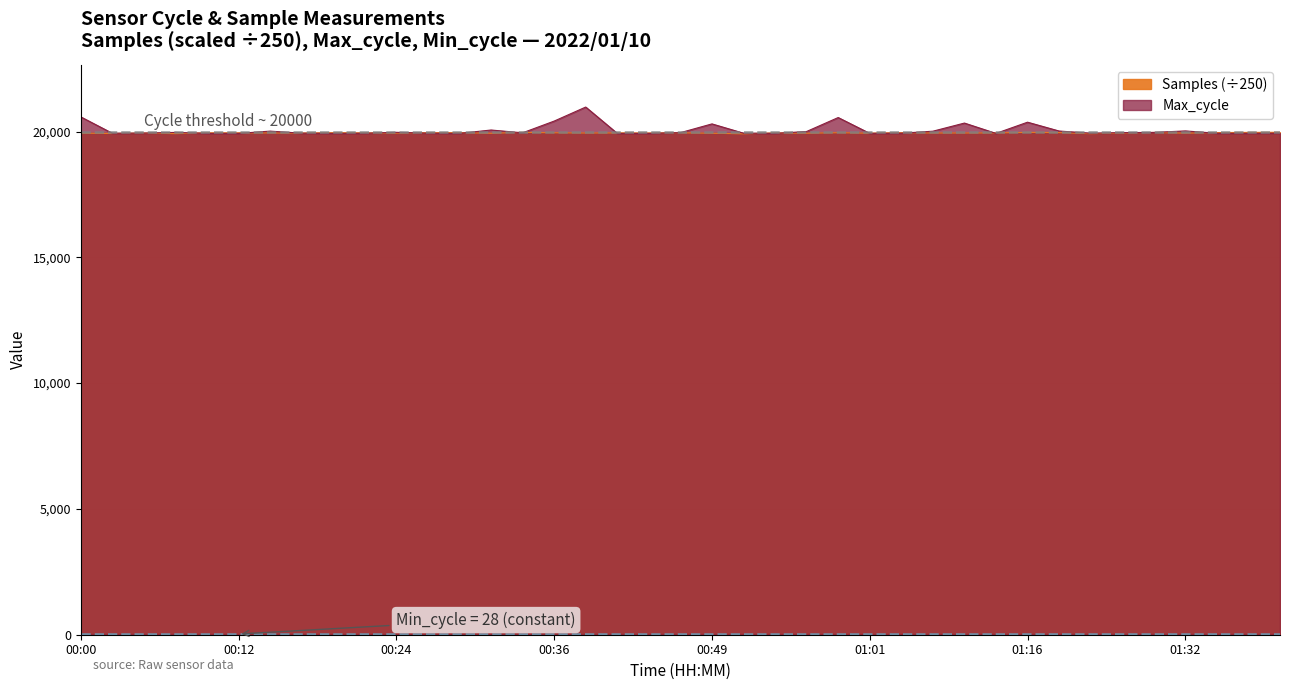

What is the difference between the highest and lowest values at 01:24?

19.9